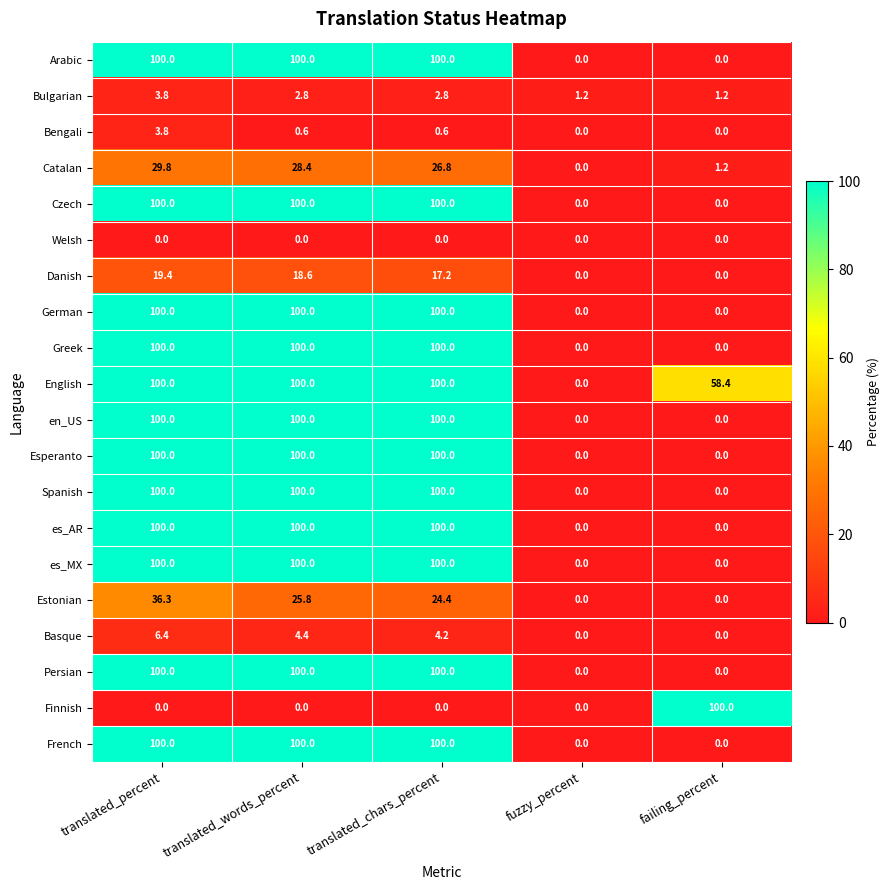

Count the number of data series in this chart.

20